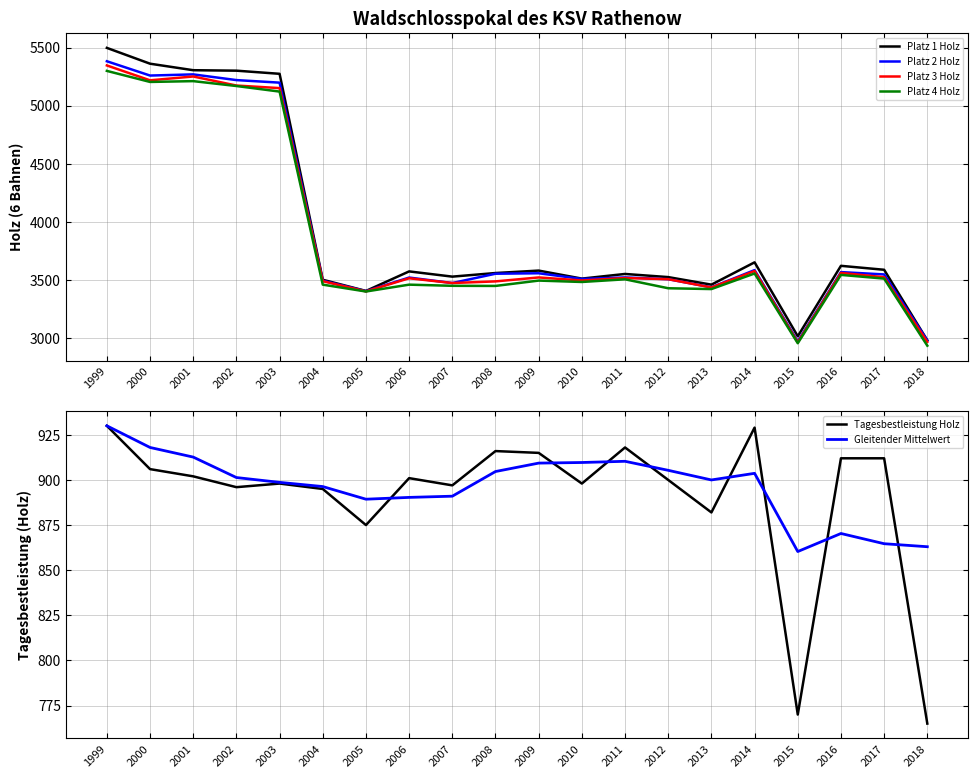

Does the chart have visible grid lines?

Yes